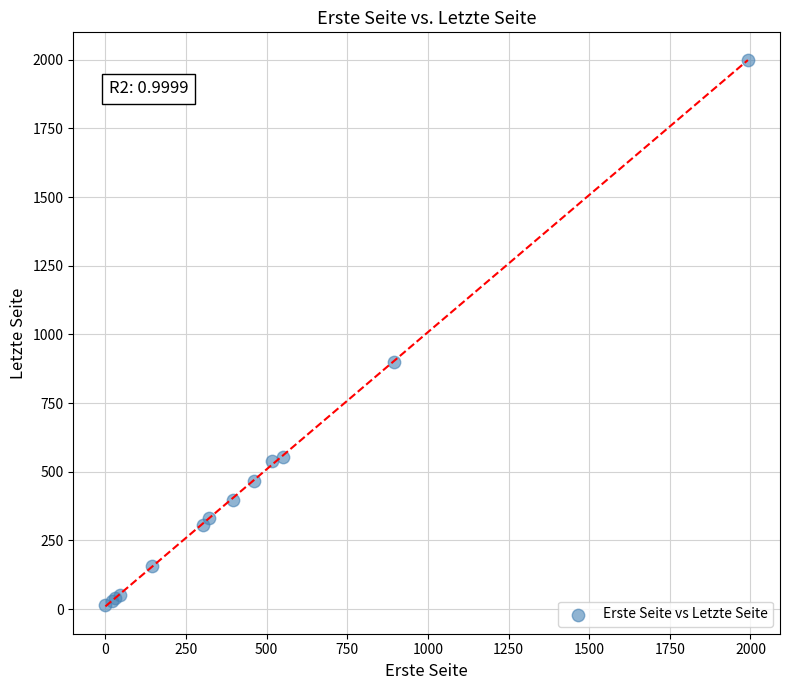

What Y value in the scatter plot is closest to 1007?

900